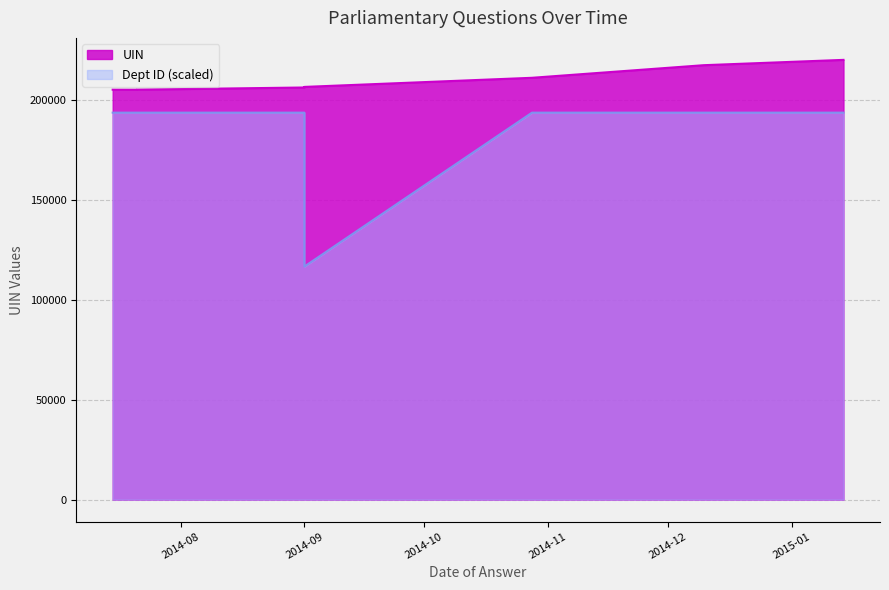

Reading left to right, what are all the values shown in this chart?

UIN: 205304.0	205288.0	205320.0	205336.0	205352.0	206416.0	206707.0	211271.0	217583.0	220247.0
Dept ID: 193817.4	193817.4	193817.4	193817.4	193817.4	193817.4	116730.9	193817.4	193817.4	193817.4